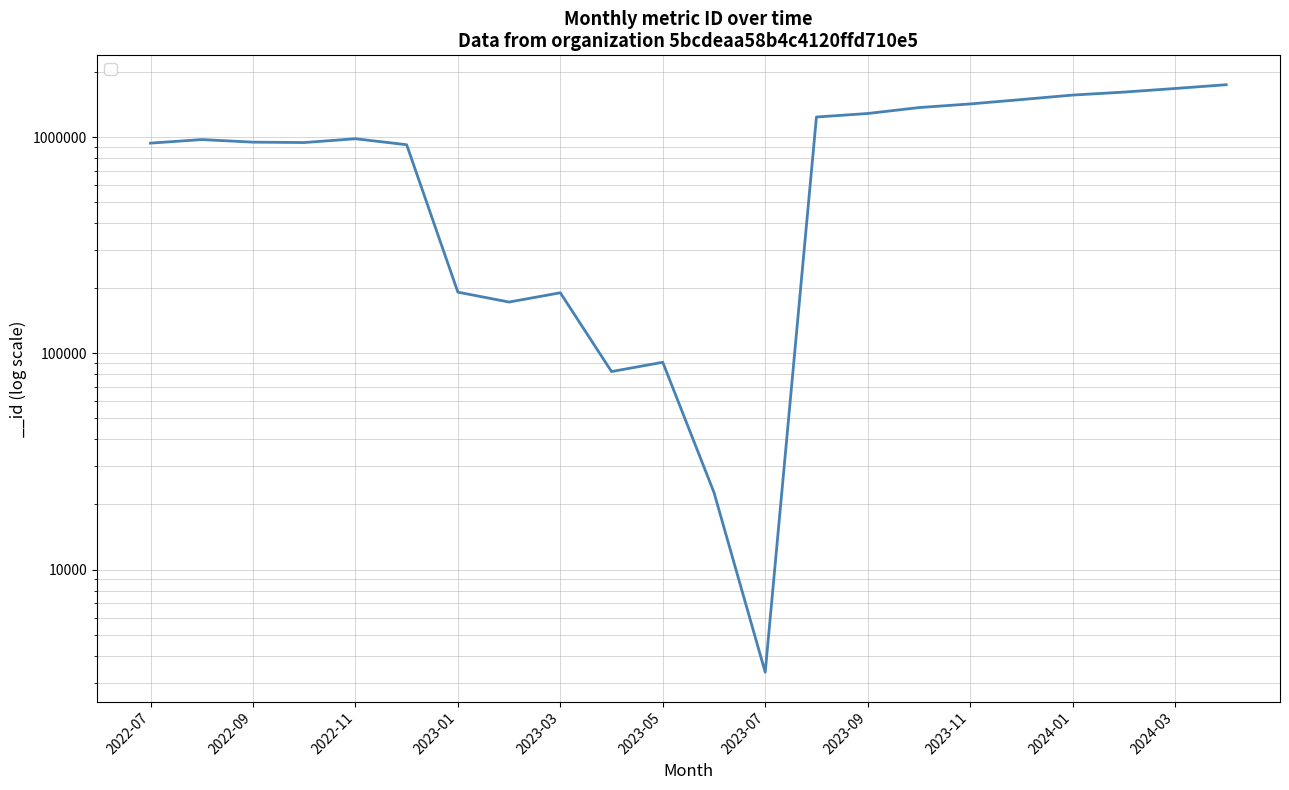

How many data points are less than 974100?

11